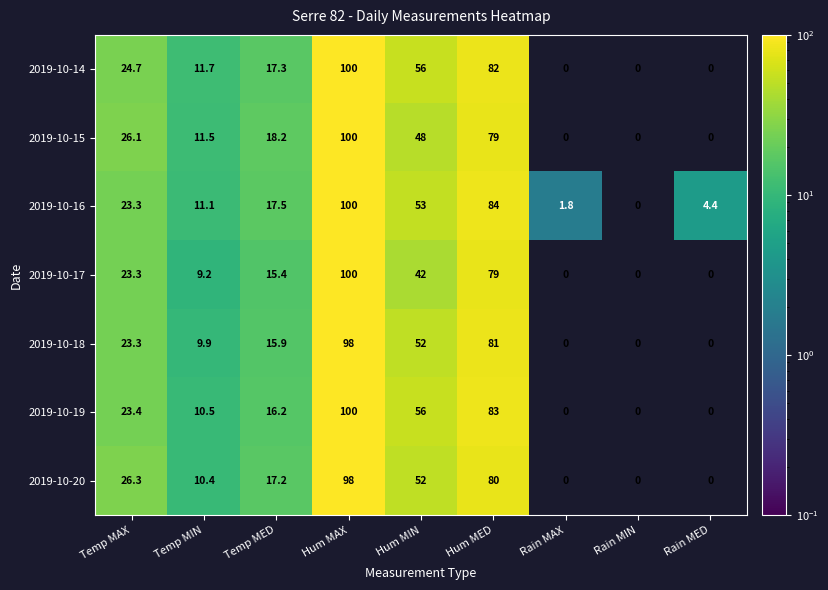

The value of 2019-10-20 at Hum MAX is 98.0. True or false?

True